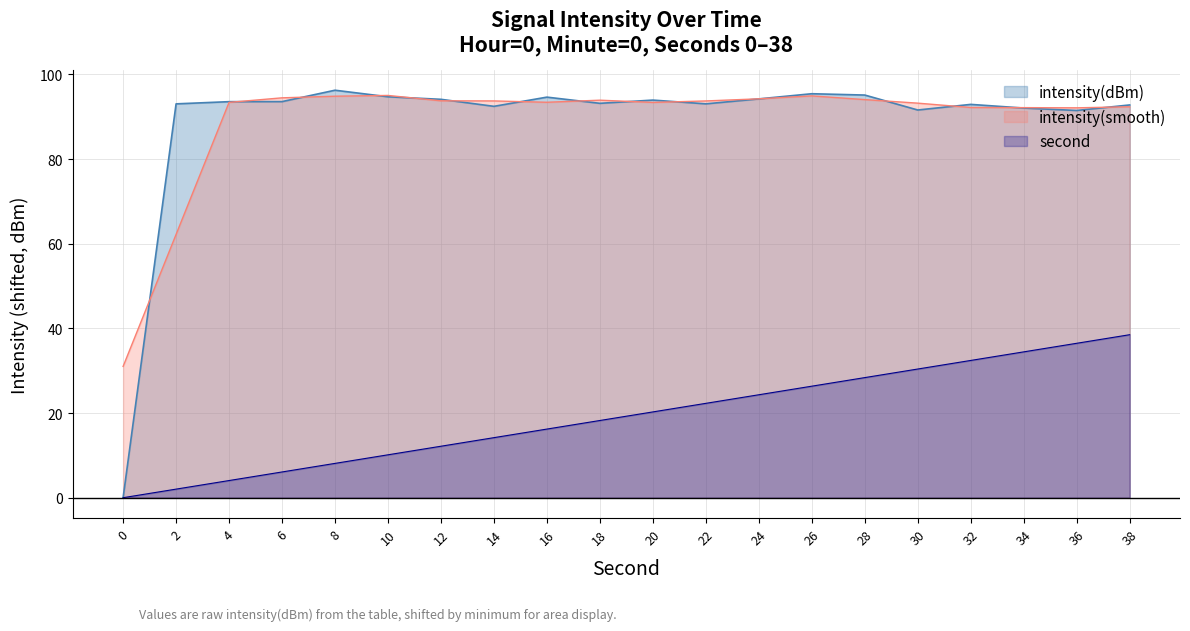

How many values in the intensity(dBm) series are below 93?

7